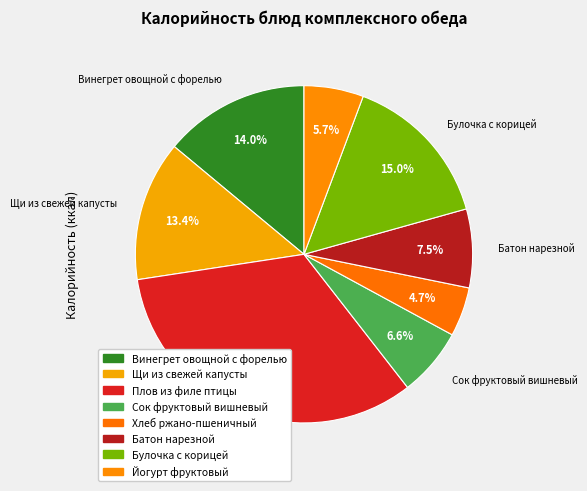

Count the number of slices in the pie.

8